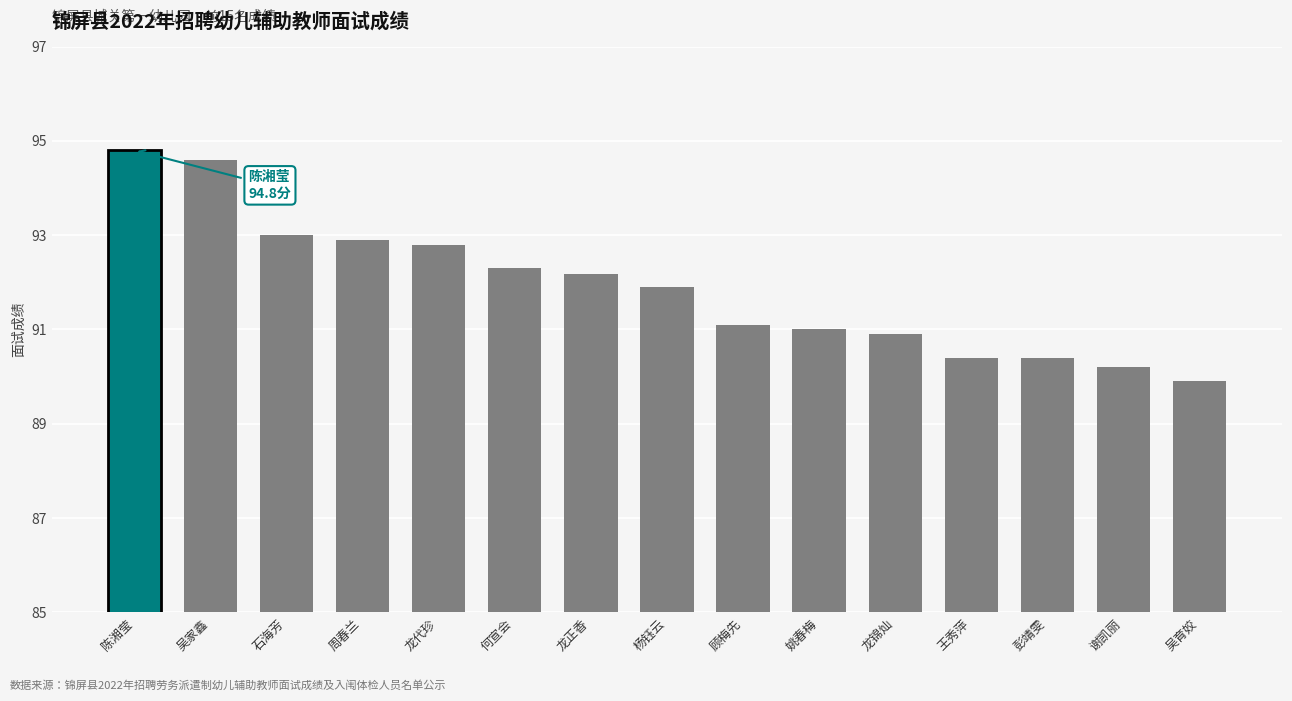

Reading right to left, extract all data points from this chart.

89.9	90.2	90.4	90.4	90.9	91.0	91.1	91.9	92.2	92.3	92.8	92.9	93.0	94.6	94.8